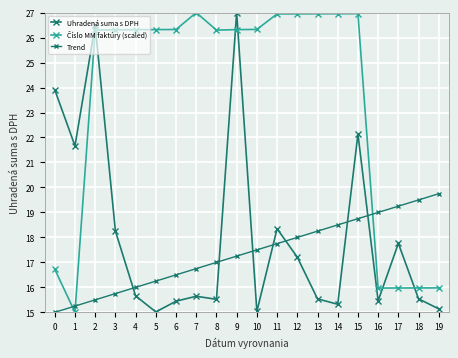

True or false: Trend and Číslo MM faktúry (scaled) cross at least once.

True